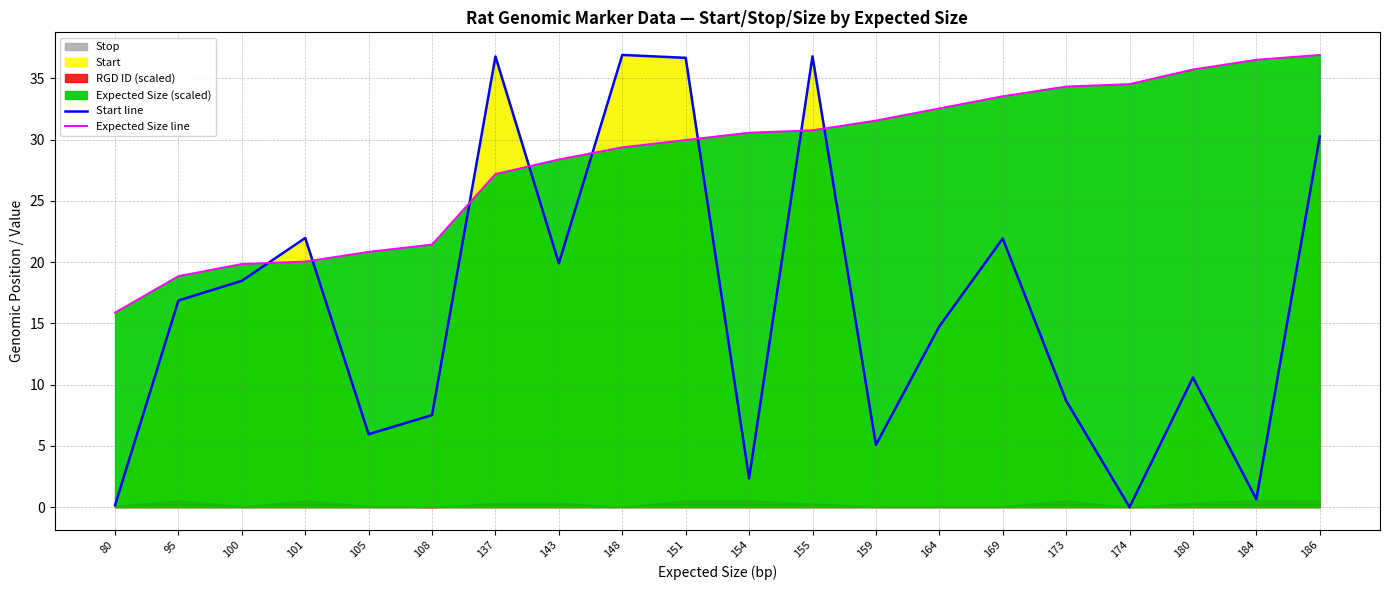

At how many categories does at least one series exceed 29?

13